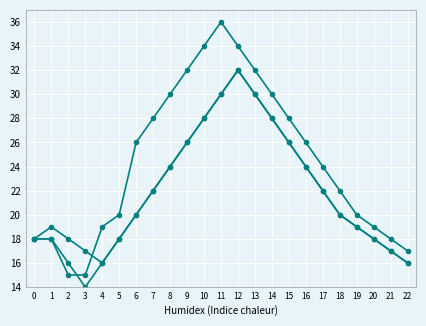

Is this an area chart (filled region under the line)?

No